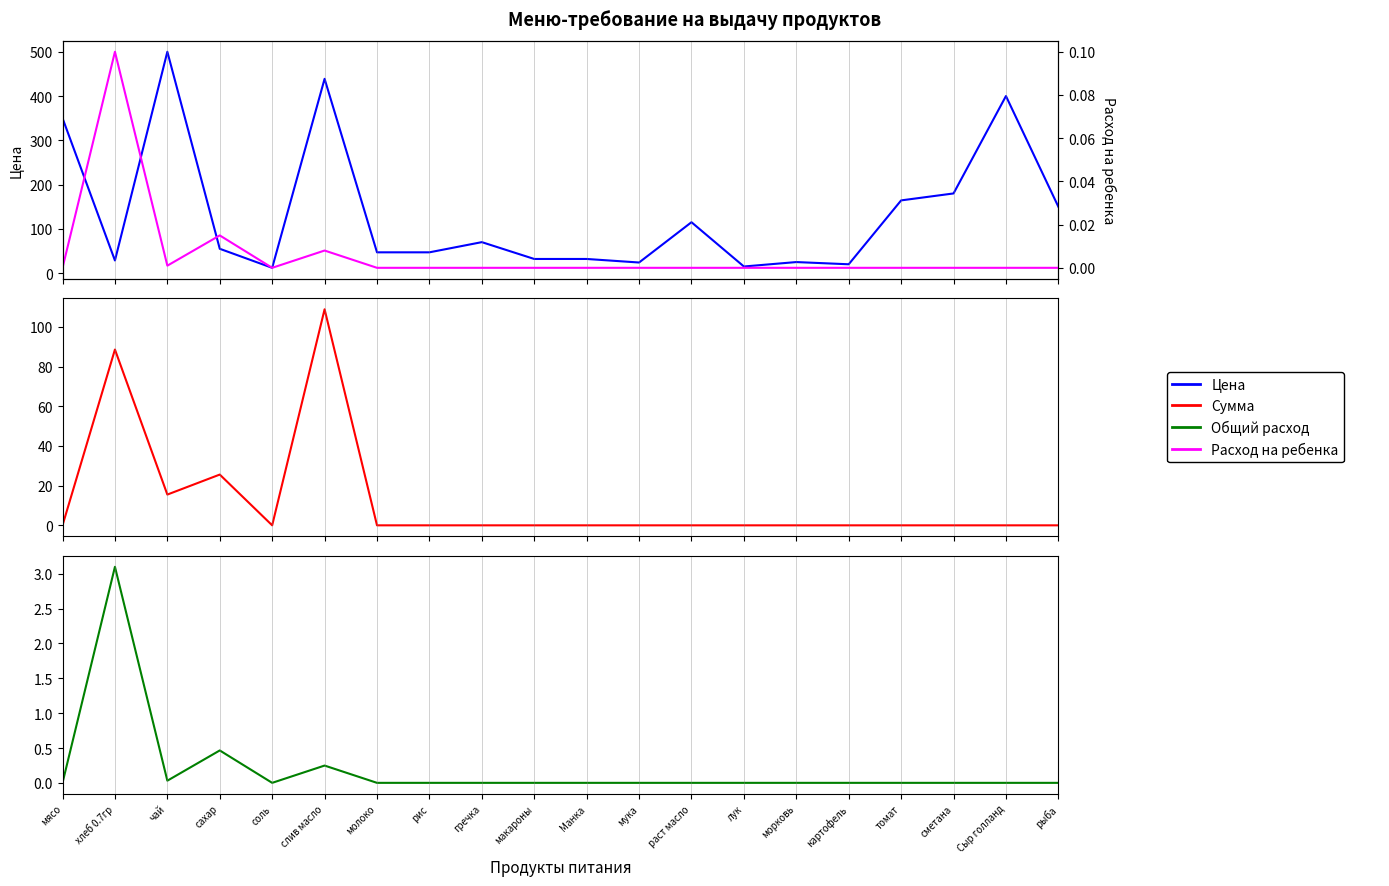

Which category has the highest value across all series?

чай